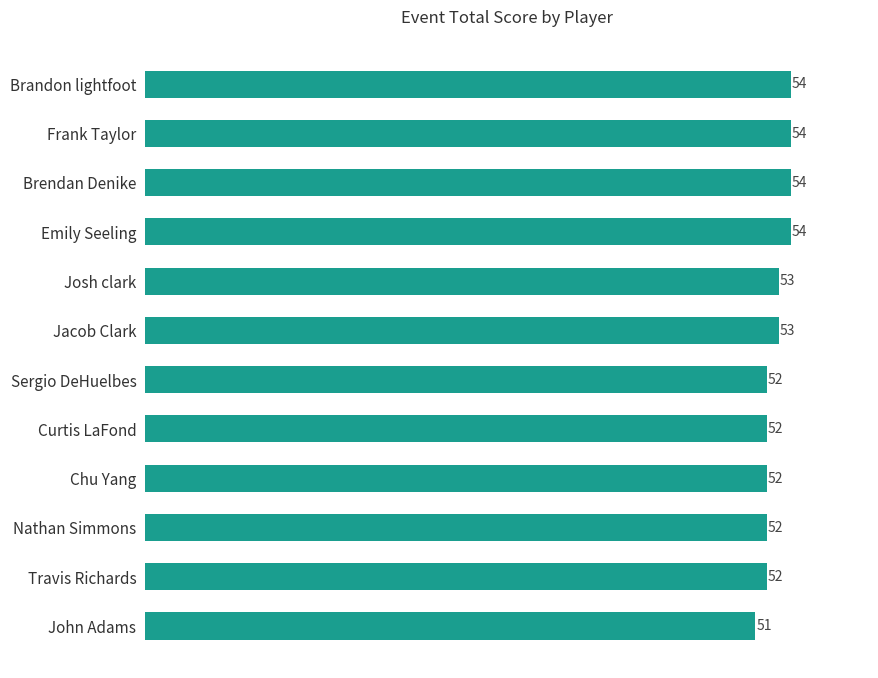

What is the change in value from Sergio DeHuelbes to Josh clark?

+1